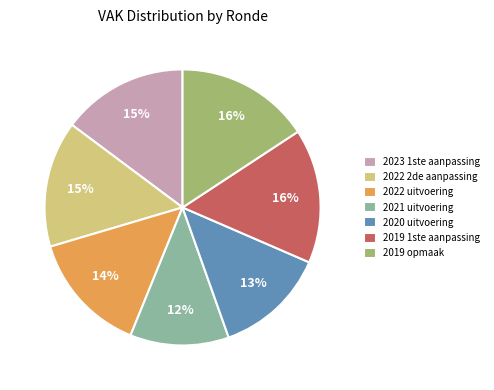

To the nearest percent, what is the difference between the 2021 uitvoering and 2023 1ste aanpassing slice percentages?

3%